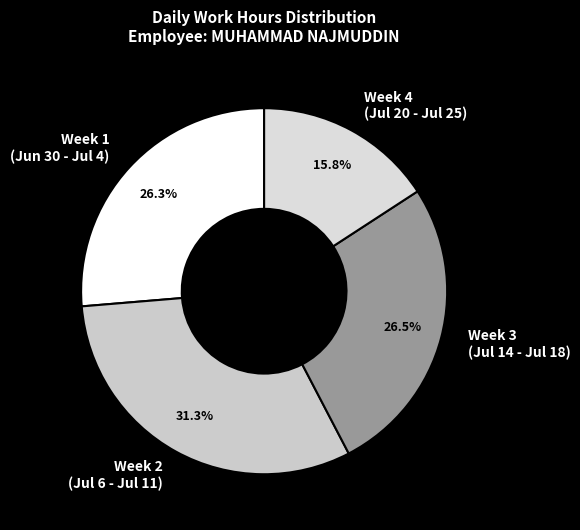

To the nearest percent, what is the difference between the largest and smallest slice percentages?

16%